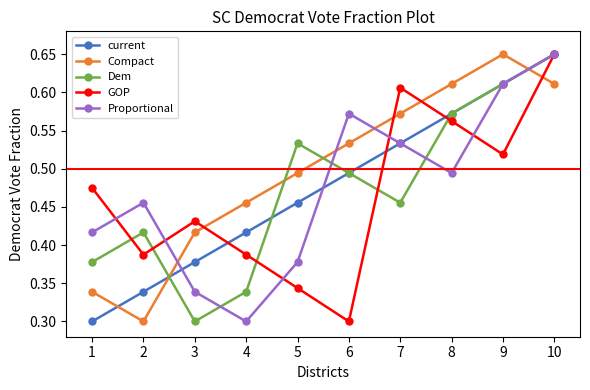

List the labels in order of Proportional value, smallest first.

4, 3, 5, 1, 2, 8, 7, 6, 9, 10